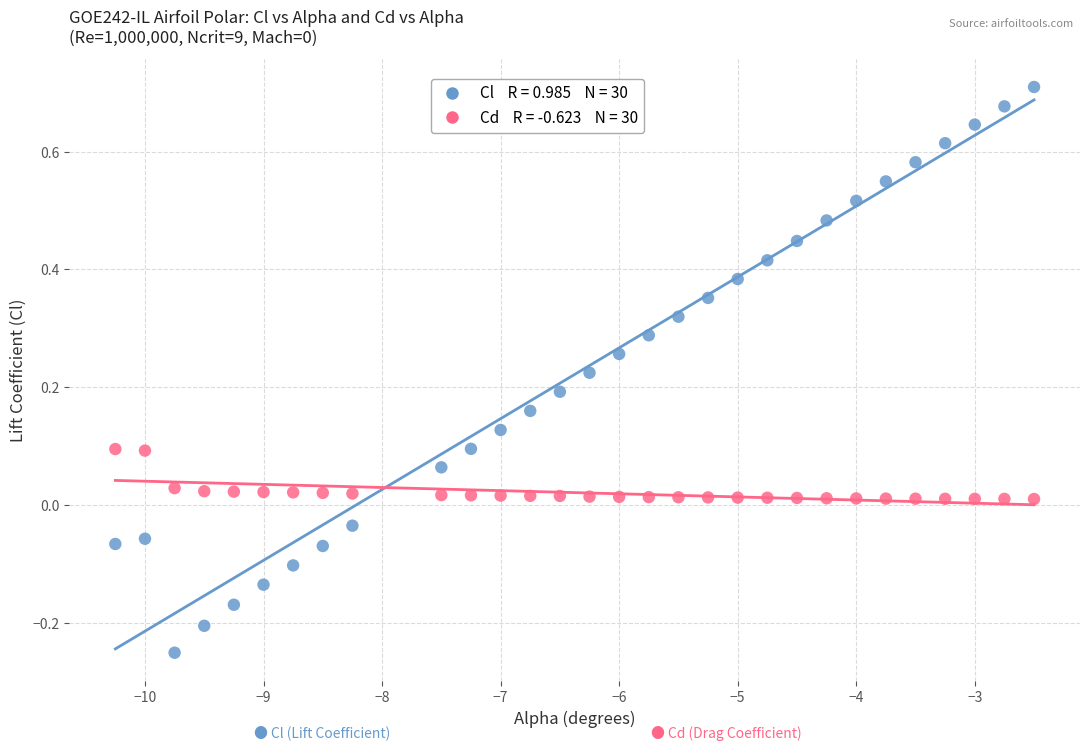

Across all data points, what is the range of X values (max minus min)?

7.8